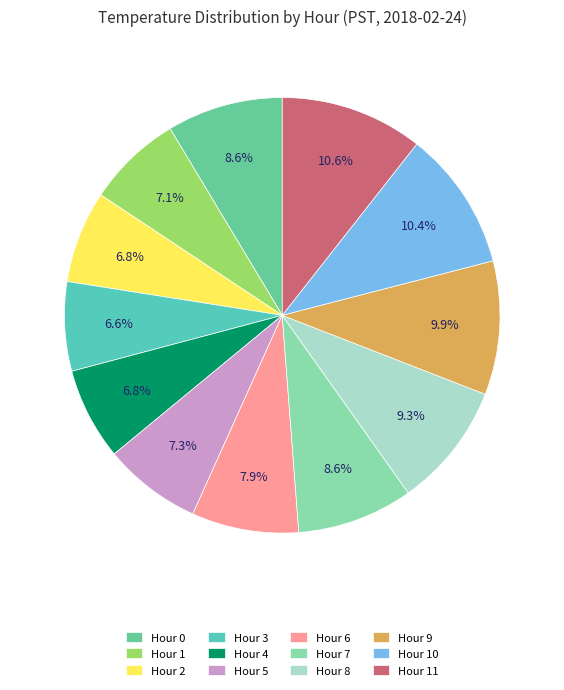

Rank the categories by value from highest to lowest.

Hour 11, Hour 10, Hour 9, Hour 8, Hour 0, Hour 7, Hour 6, Hour 5, Hour 1, Hour 2, Hour 4, Hour 3